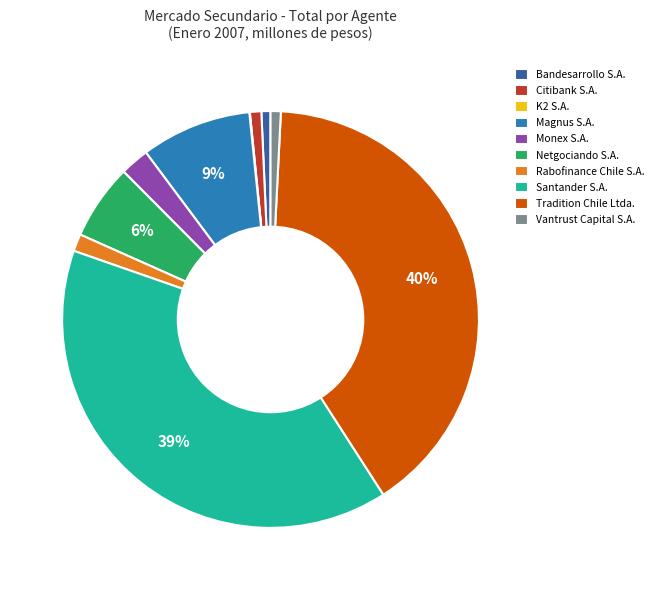

To the nearest percent, what percentage of the pie is Bandesarrollo S.A.?

1%